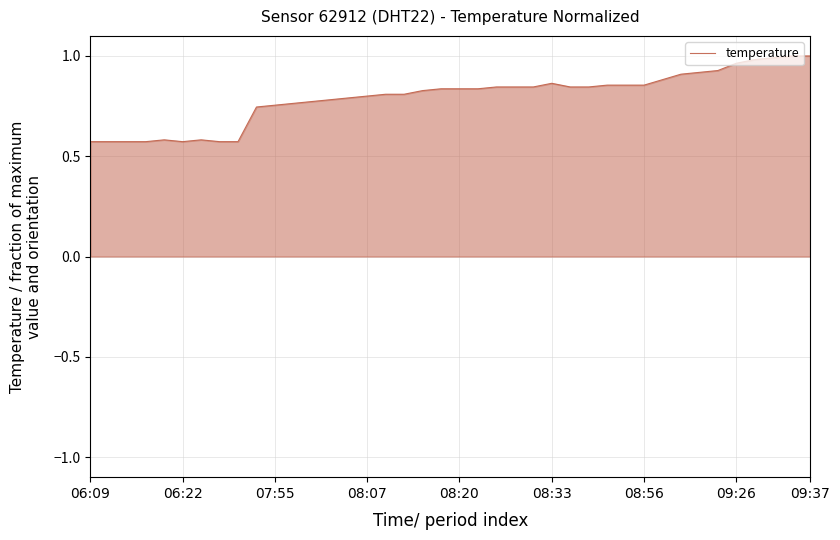

What is the difference between the second highest and minimum values?

0.4